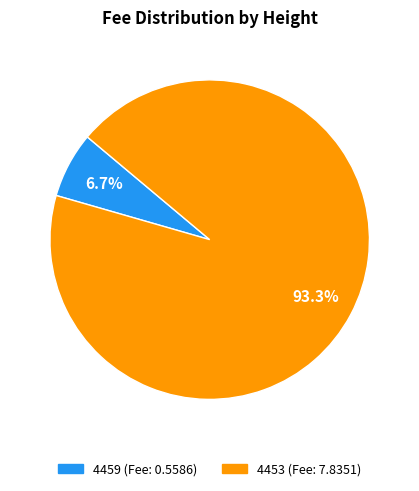

Which slice is the largest?

4453